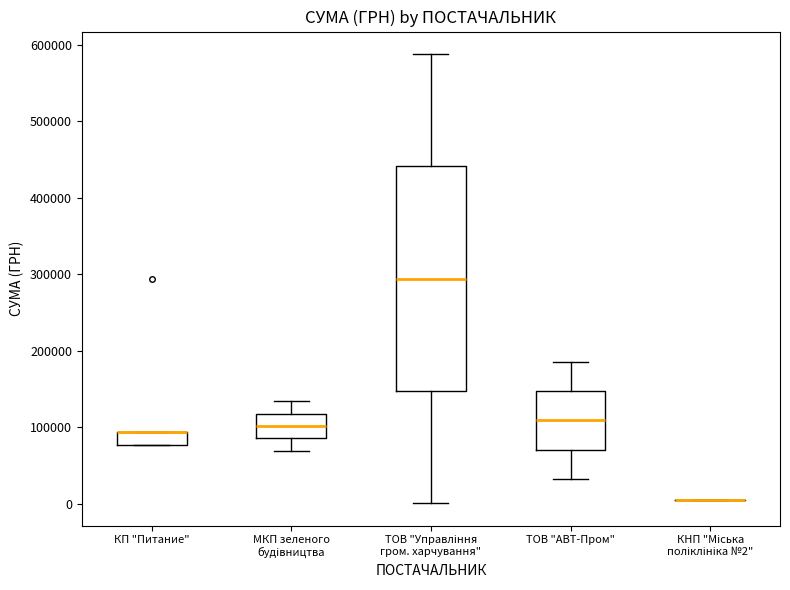

Where is the upper edge of the box for КП "Питание" on the y-axis? The values are not printed on the chart, so give them approximately, as read against the axis.

90000